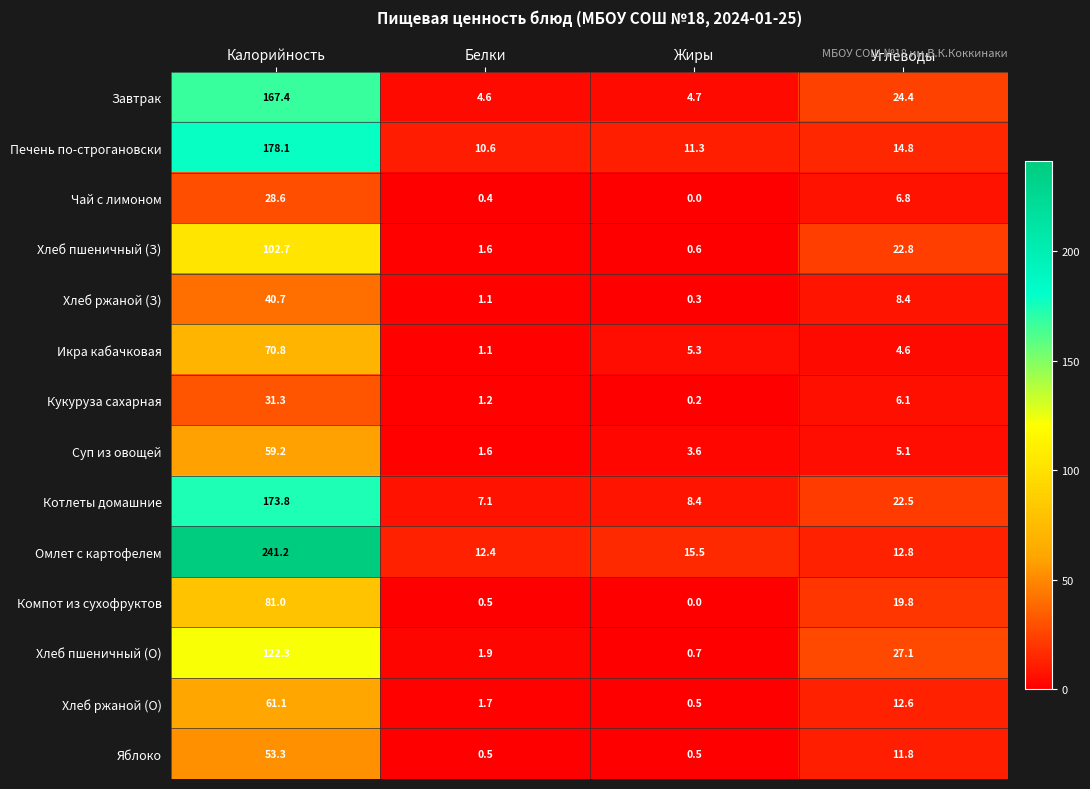

Rank the series at Калорийность from highest to lowest value.

Омлет с картофелем, Печень по-строгановски, Котлеты домашние, Завтрак, Хлеб пшеничный (О), Хлеб пшеничный (З), Компот из сухофруктов, Икра кабачковая, Хлеб ржаной (О), Суп из овощей, Яблоко, Хлеб ржаной (З), Кукуруза сахарная, Чай с лимоном